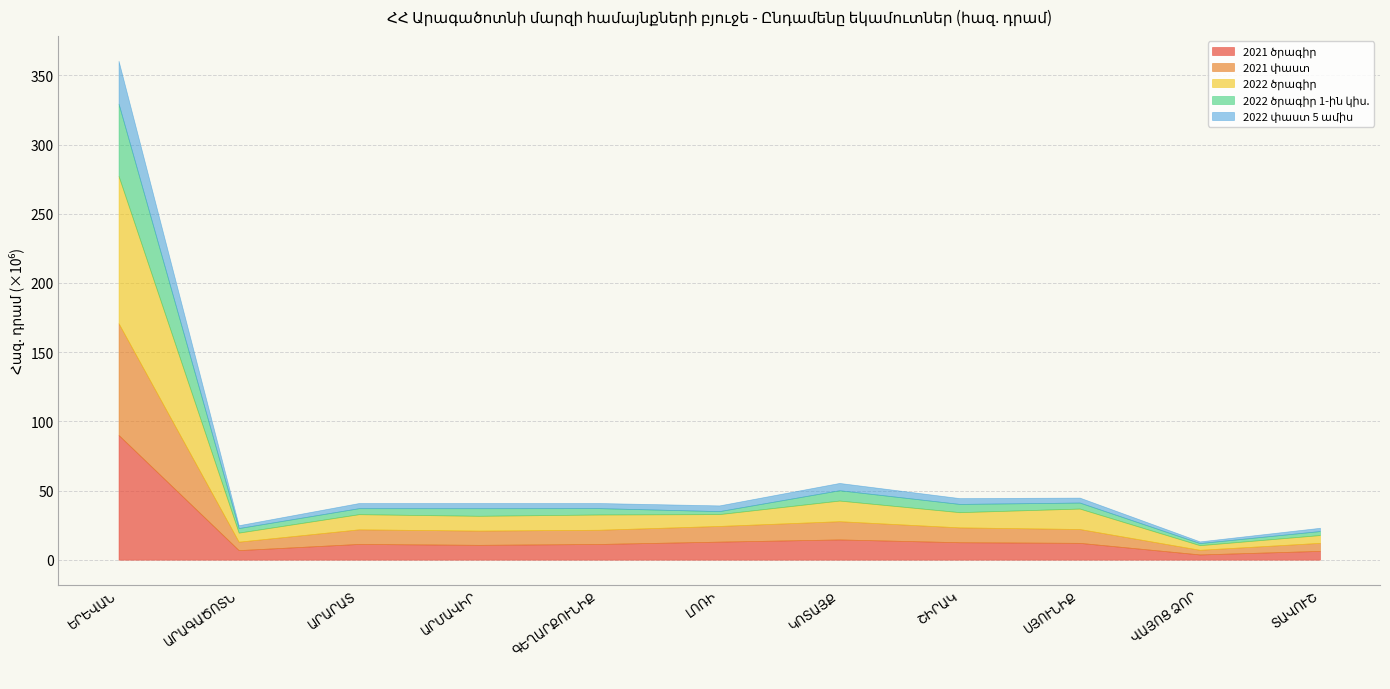

True or false: 2022 ծրագիր and 2021 փաստ cross at least once.

True